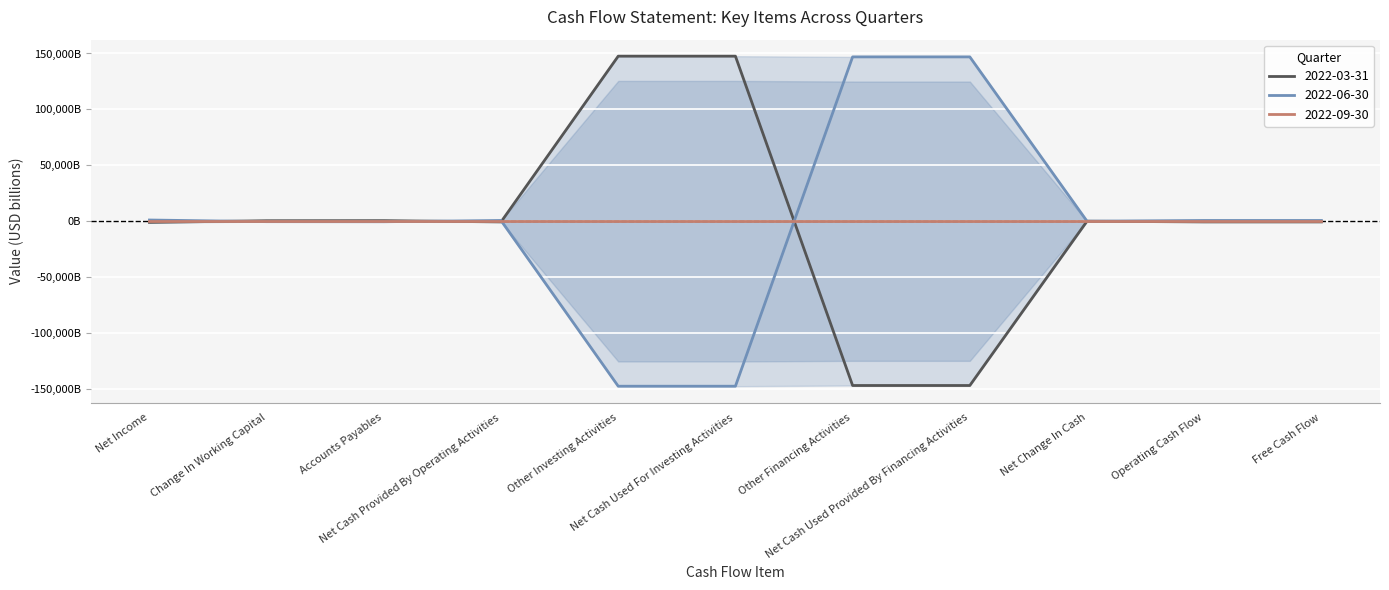

The 2022-09-30 series shows 0.0 at Accounts Payables. True or false?

False